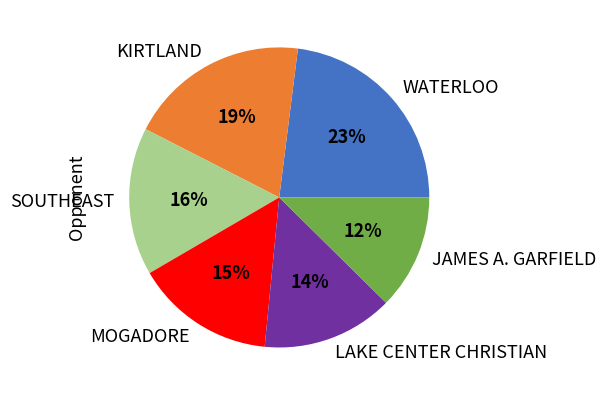

Which slice is the smallest?

JAMES A. GARFIELD